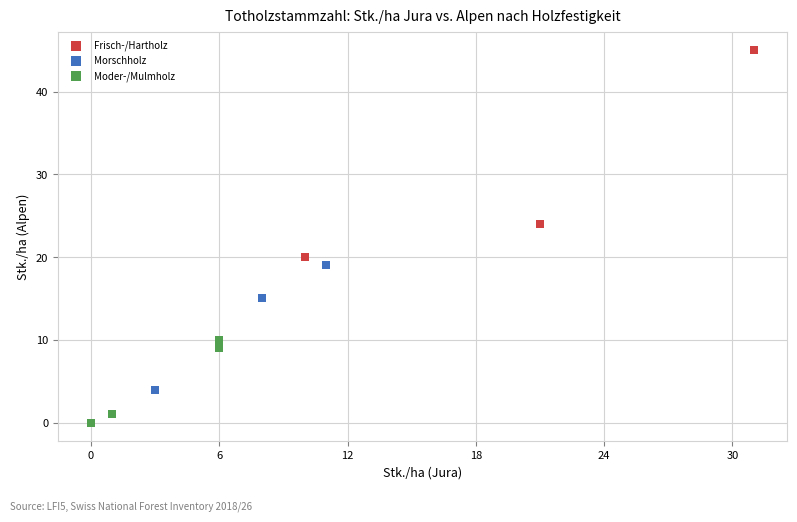

What are all the series names shown in the legend?

Frisch-/Hartholz, Morschholz, Moder-/Mulmholz